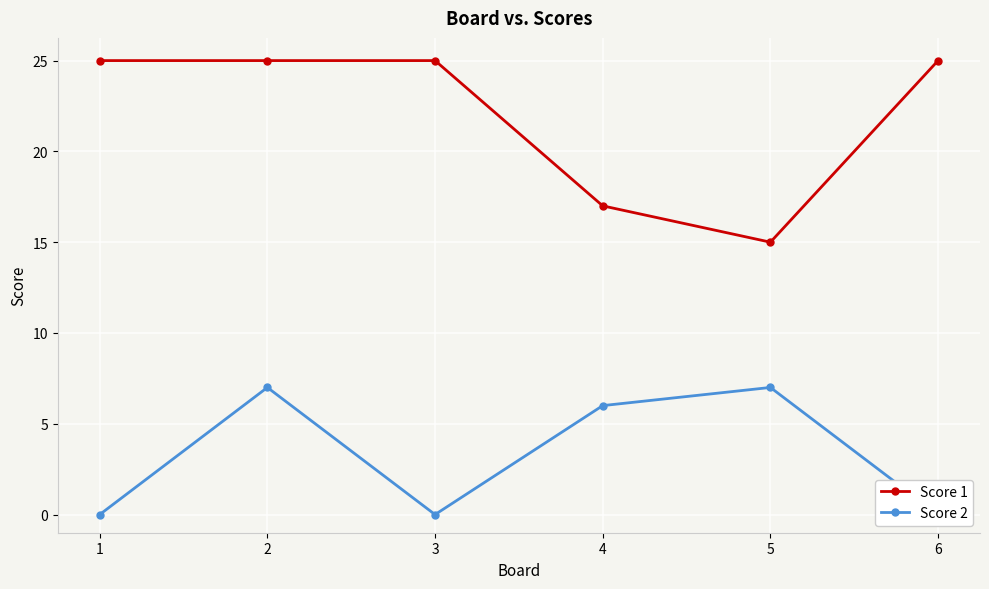

Reading left to right, what are all the values shown in this chart?

Score 1: 25	25	25	17	15	25
Score 2: 0	7	0	6	7	0